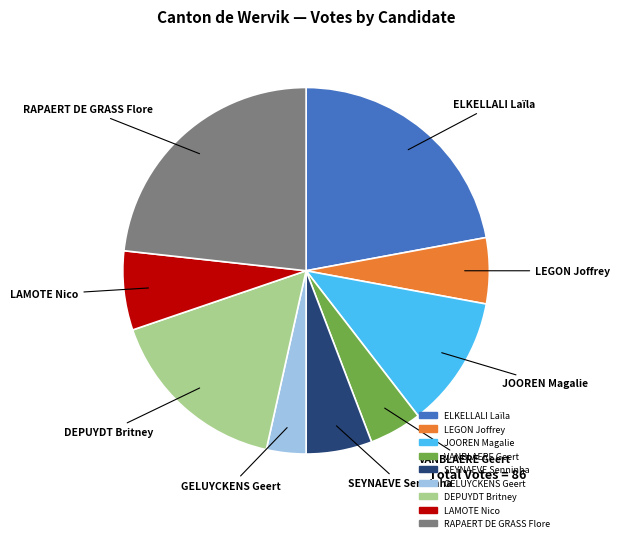

Is there any slice that represents more than half of the pie?

No